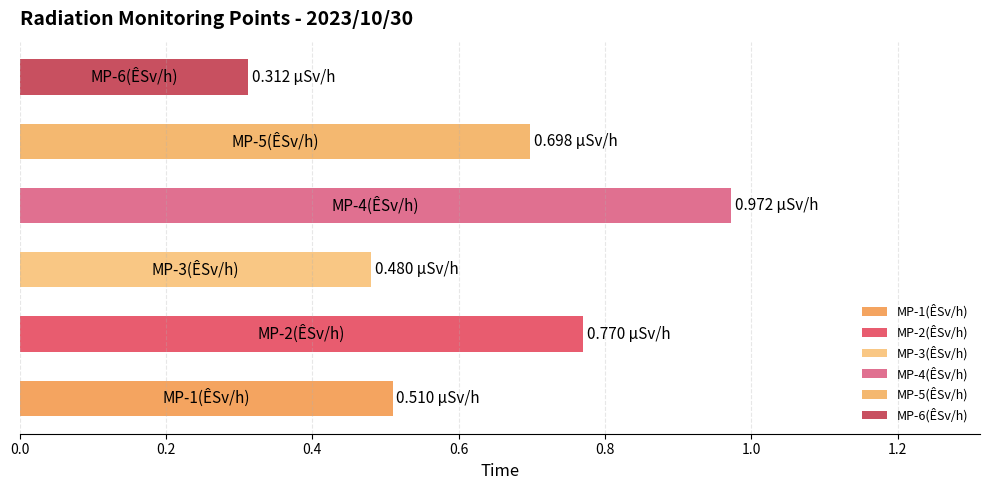

What is the average value?

0.6